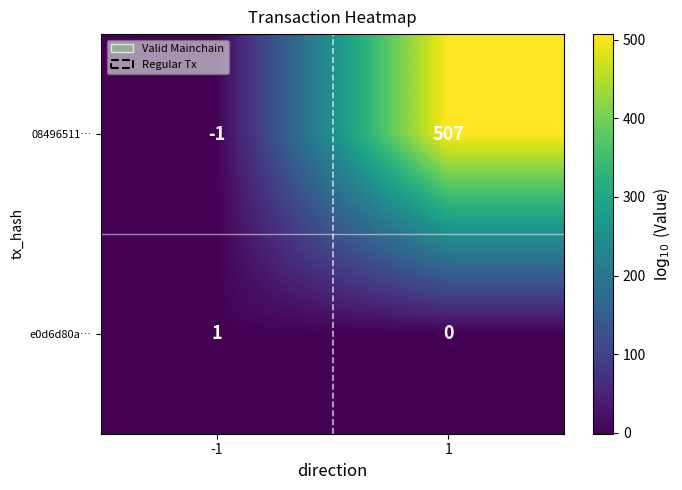

What is the difference between the maximum and minimum values in the 08496511… series?

508